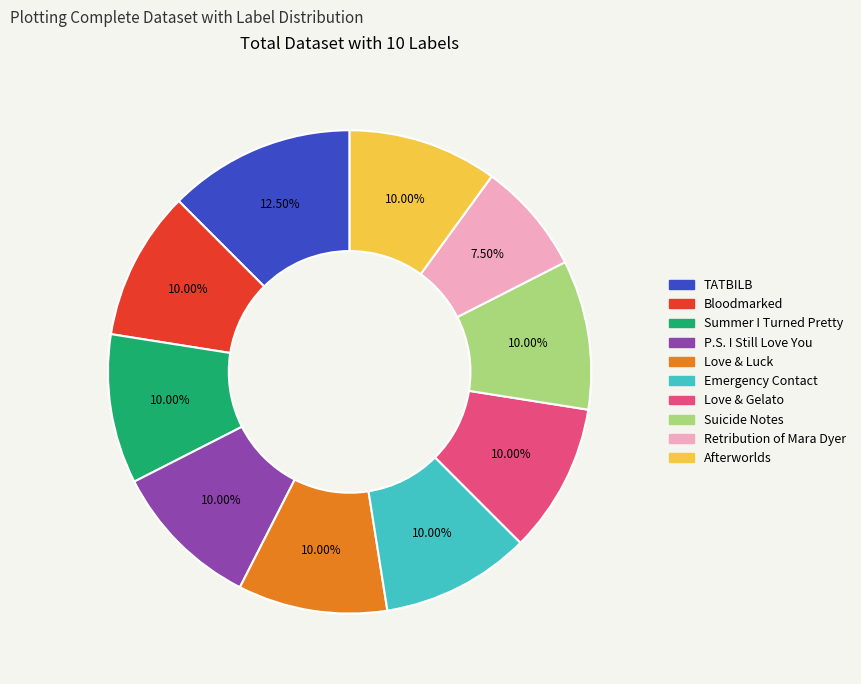

Does any single category account for the majority?

No